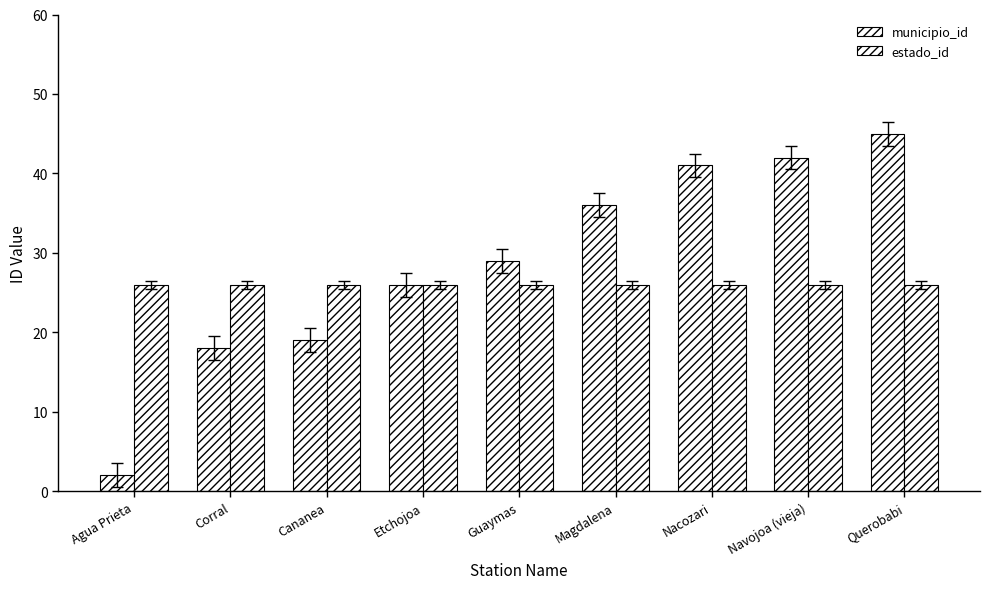

Does the chart contain any negative values?

No